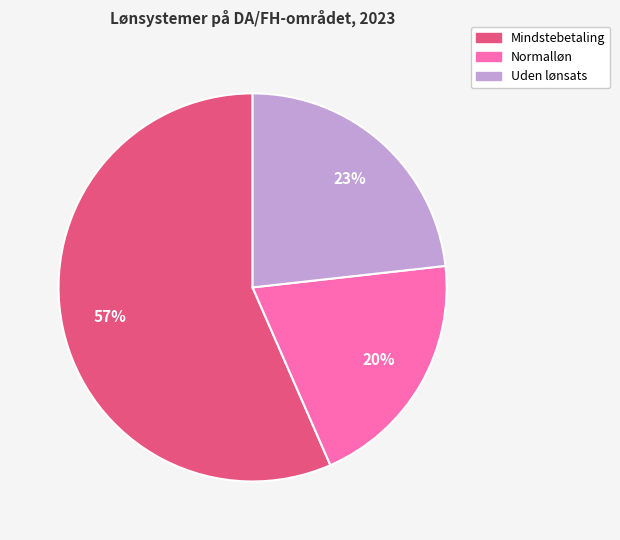

Which category has the smallest portion of the pie?

Normalløn